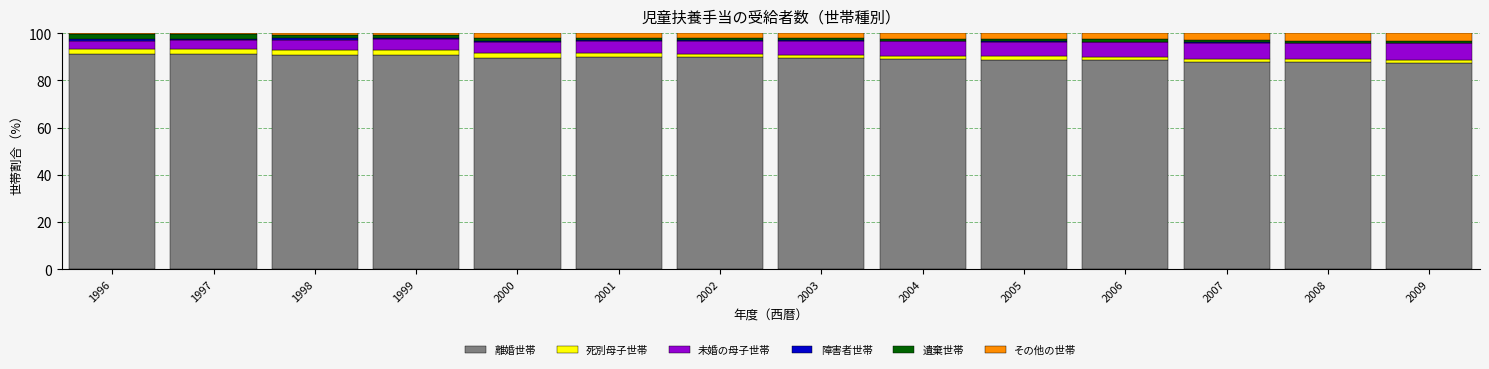

The 離婚世帯 series shows 27.2 at 2004. True or false?

False